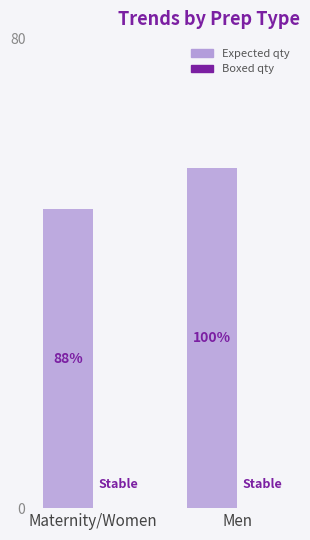

What is the label of the 2nd bar from the left?

Men